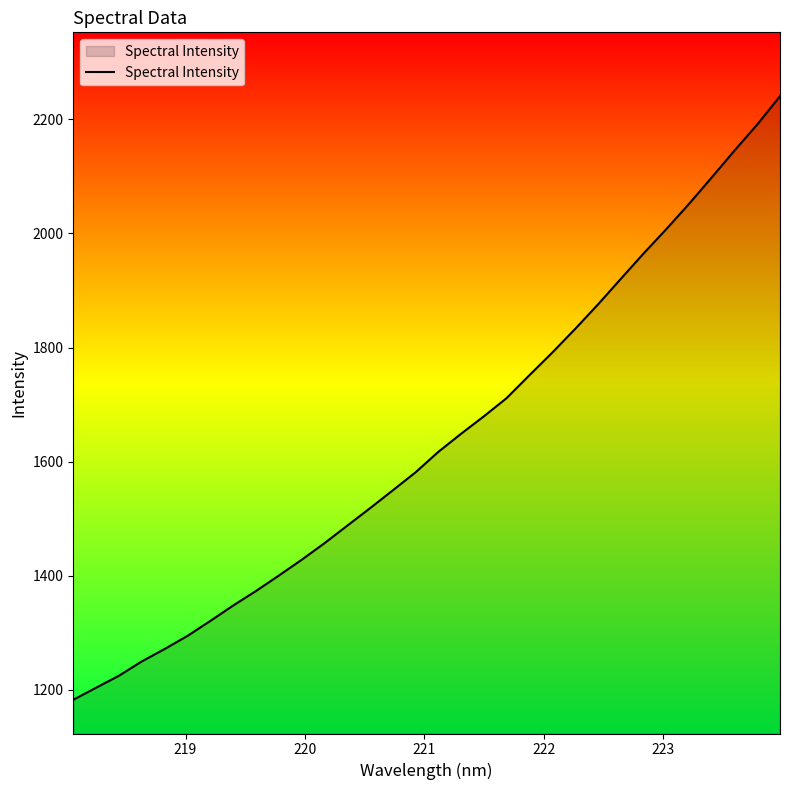

What is the maximum value shown in the chart?

2240.5